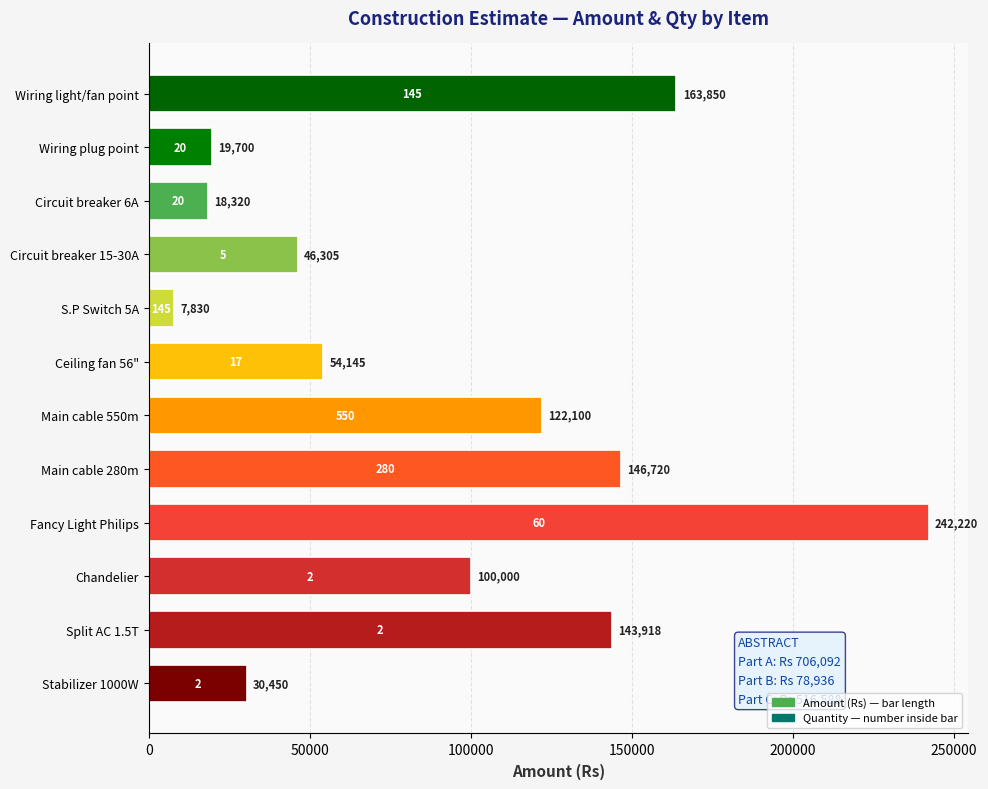

Where is the data nearest to the value 125025?

Main cable 550m